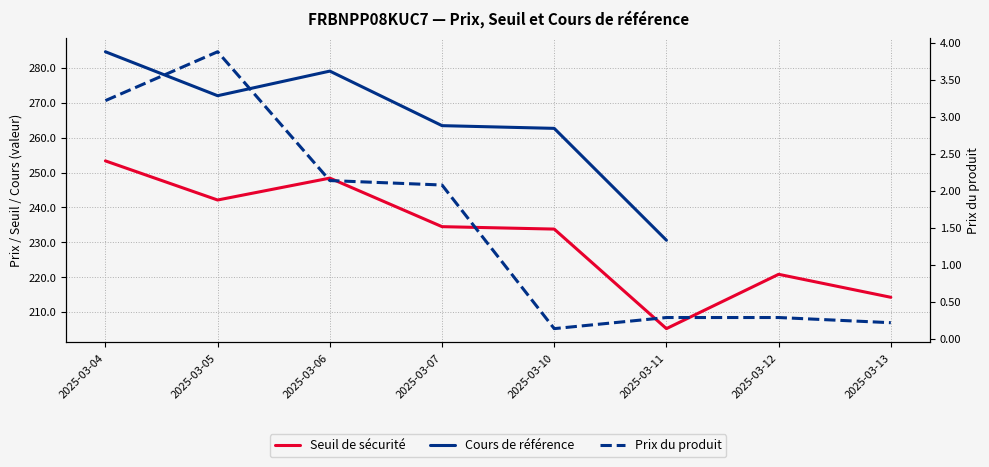

How many data points does each series have?

8